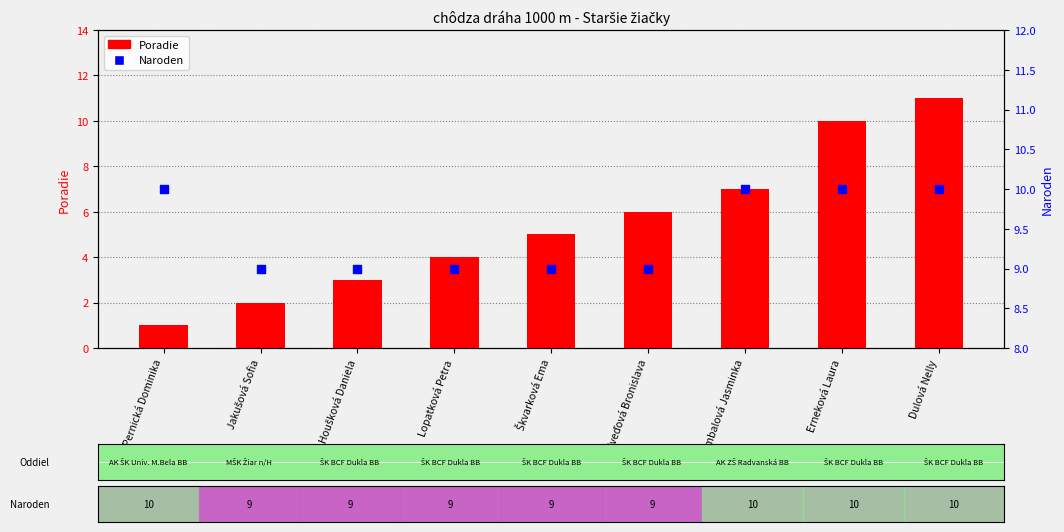

What are all the series names shown in the legend?

Poradie, Naroden